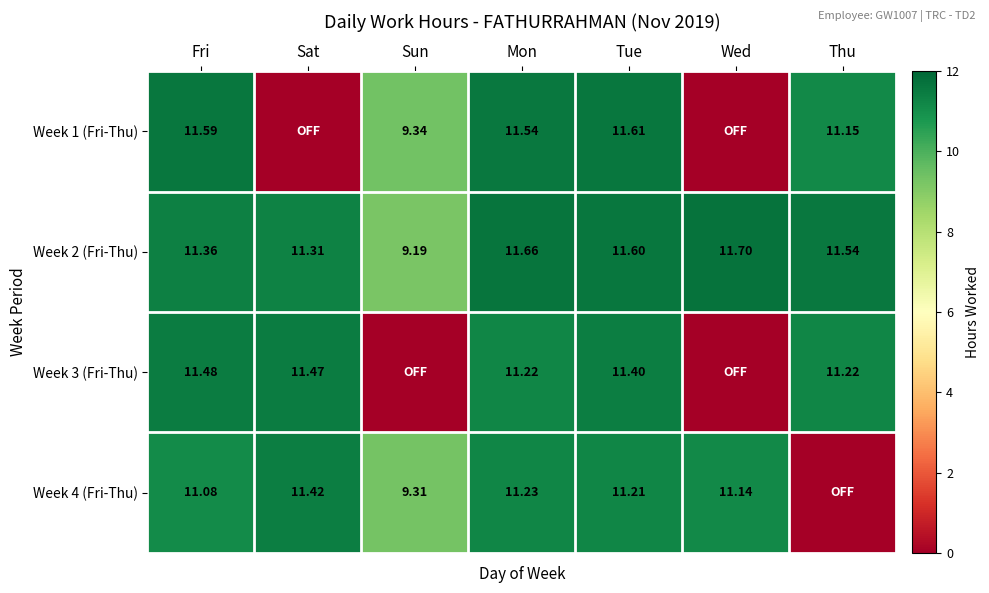

At how many categories does at least one series exceed 10?

6